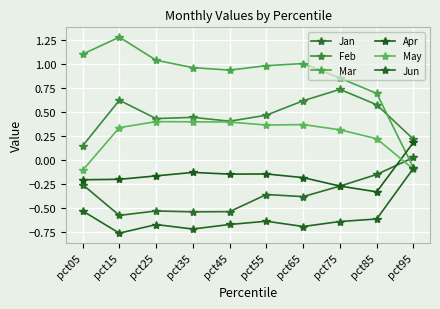

The May series shows 0.3 at pct85. True or false?

False